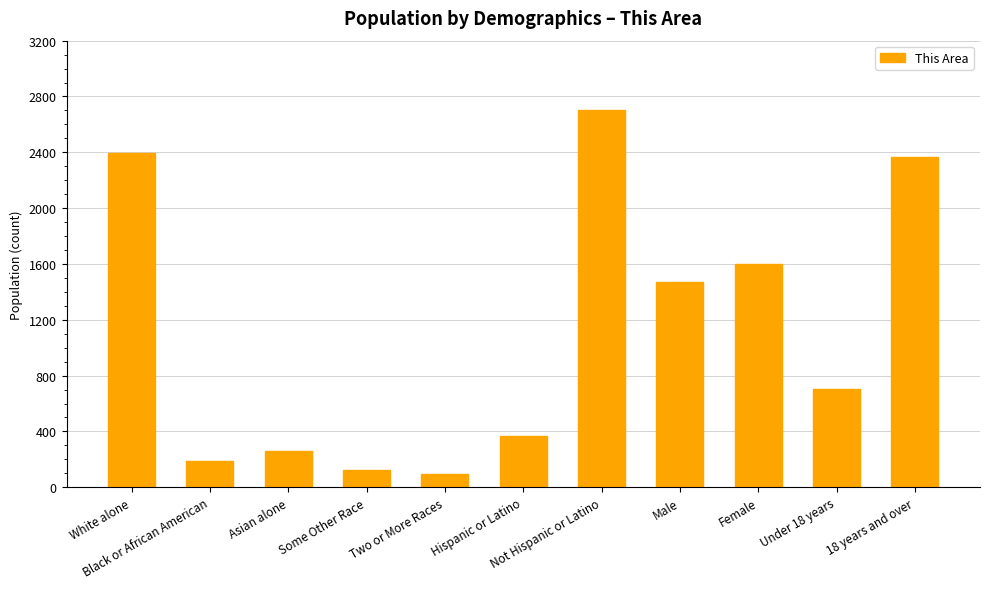

What is the value of the 3rd bar from the left?

260